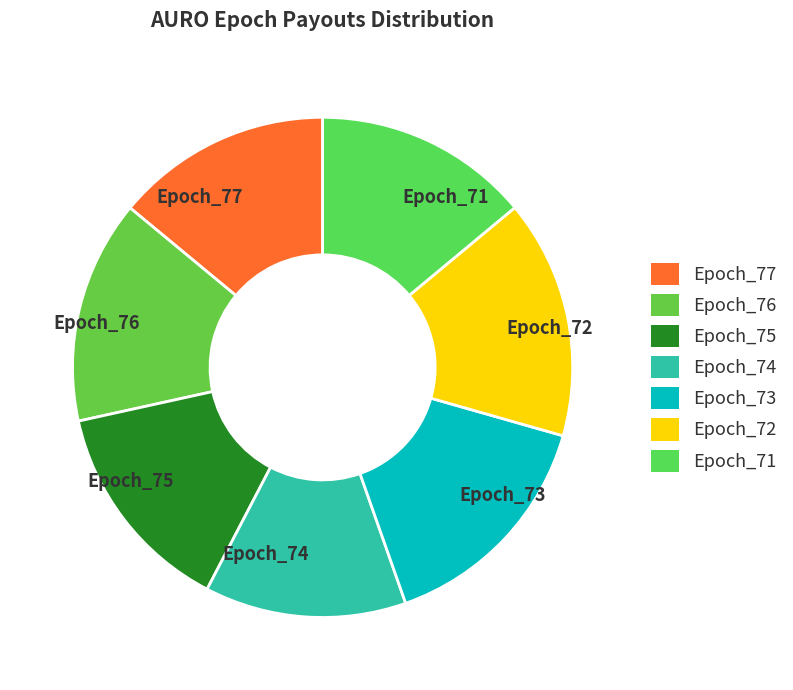

Combined, do Epoch_75 and Epoch_73 account for over 50%?

No